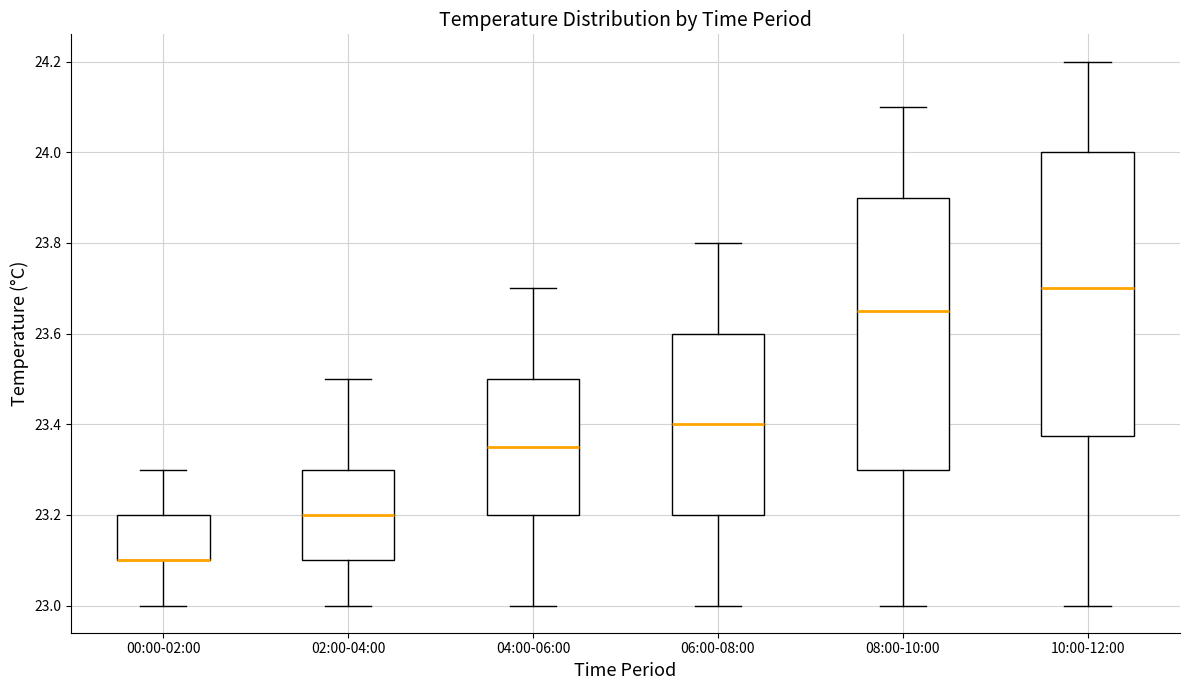

Reading left to right, transcribe this box plot: for each box, give where its median line is, the range the box spans, and where its two whiskers end, as read against the y-axis. The values are not printed on the chart, so give them approximately, as read against the axis.

00:00-02:00: median 23.10 (drawn on the box's lower edge), box 23.10 to 23.20, whiskers 23.00 to 23.30
02:00-04:00: median 23.20, box 23.10 to 23.30, whiskers 23.00 to 23.50
04:00-06:00: median 23.36, box 23.20 to 23.50, whiskers 23.00 to 23.70
06:00-08:00: median 23.40, box 23.20 to 23.60, whiskers 23.00 to 23.80
08:00-10:00: median 23.66, box 23.30 to 23.90, whiskers 23.00 to 24.10
10:00-12:00: median 23.70, box 23.38 to 24.00, whiskers 23.00 to 24.20